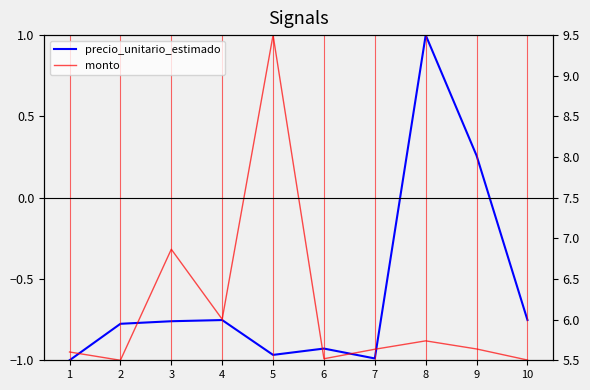

What is the total value across all series at 1?

7.6